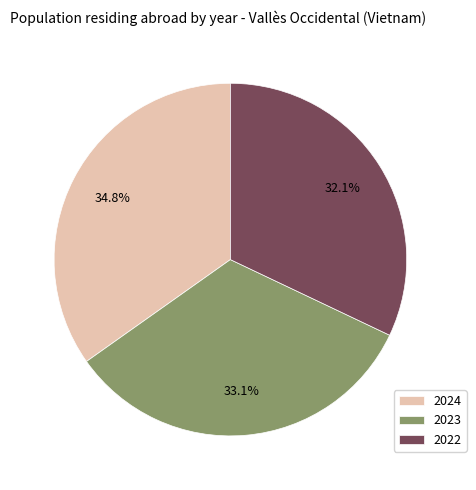

How many segments does this pie chart have?

3